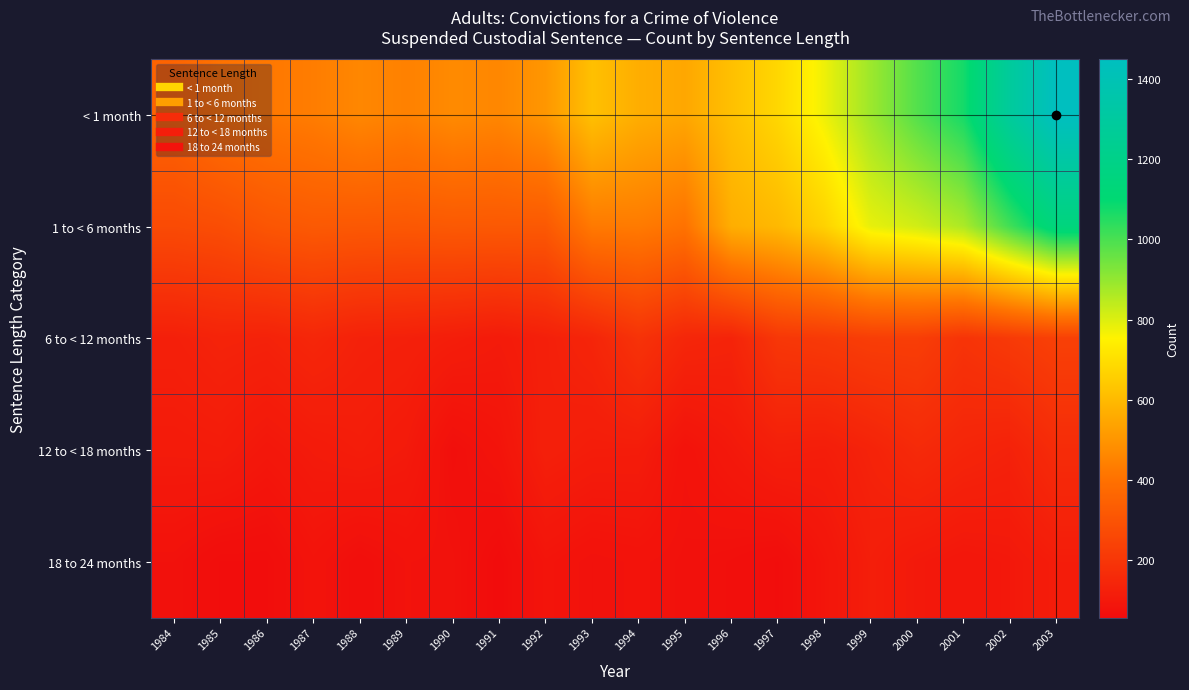

Rank the series at 1991 from lowest to highest value.

18 to 24 months, 12 to < 18 months, 6 to < 12 months, 1 to < 6 months, < 1 month